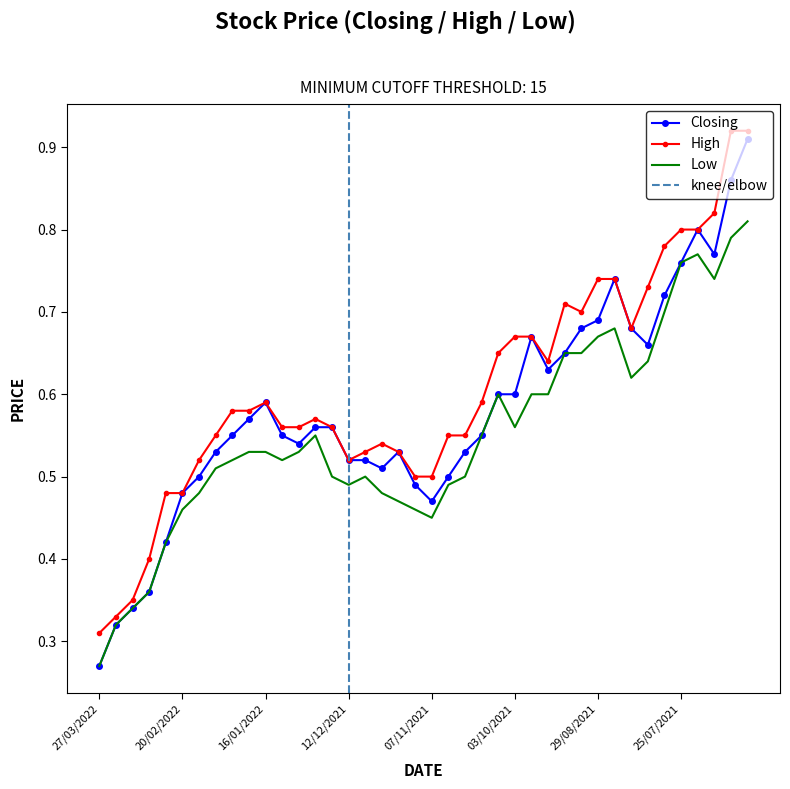

Rank the series by their average value, from lowest to highest.

Low, Closing, High